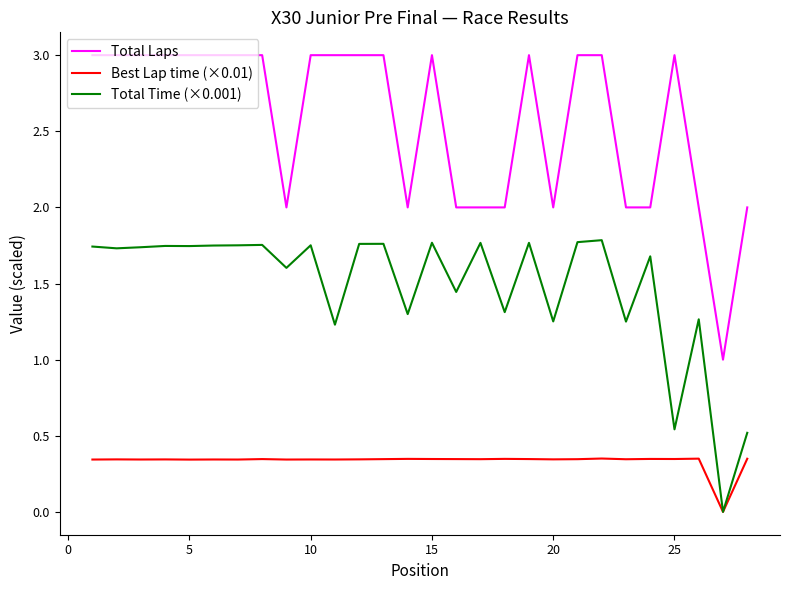

Which series has the largest total across all categories?

Total Laps